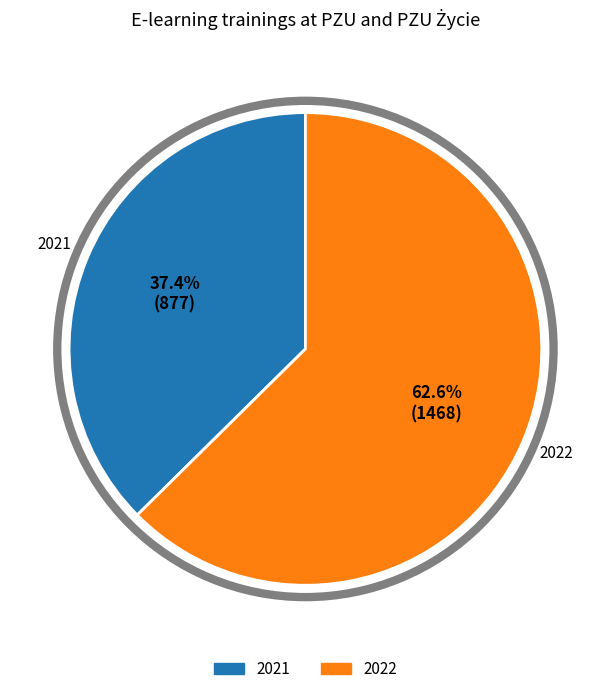

Is it true that 2021 is 50% of the pie?

False